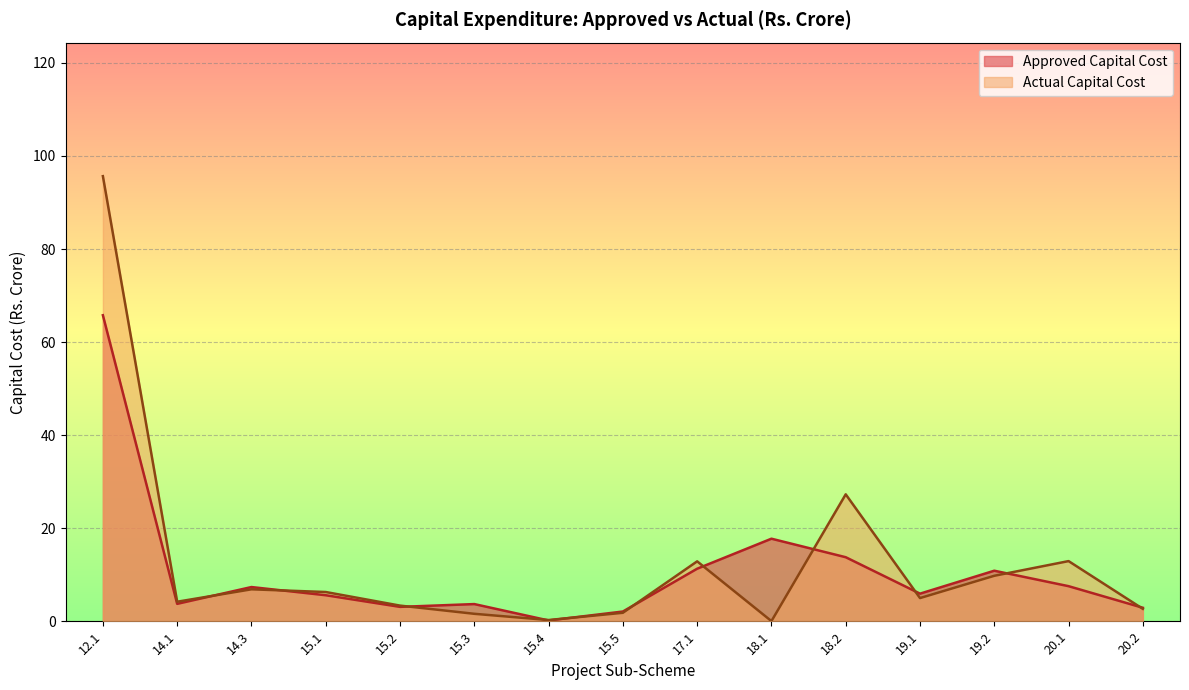

What is the difference between the Approved Capital Cost values at 14.1 and 14.3?

3.6